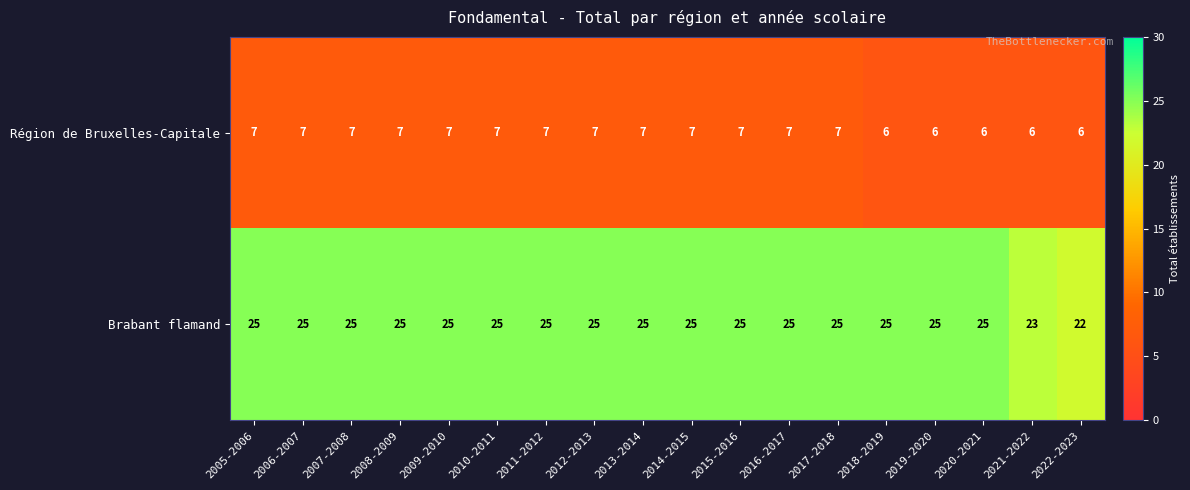

How many Région de Bruxelles-Capitale values are between 6 and 7?

18